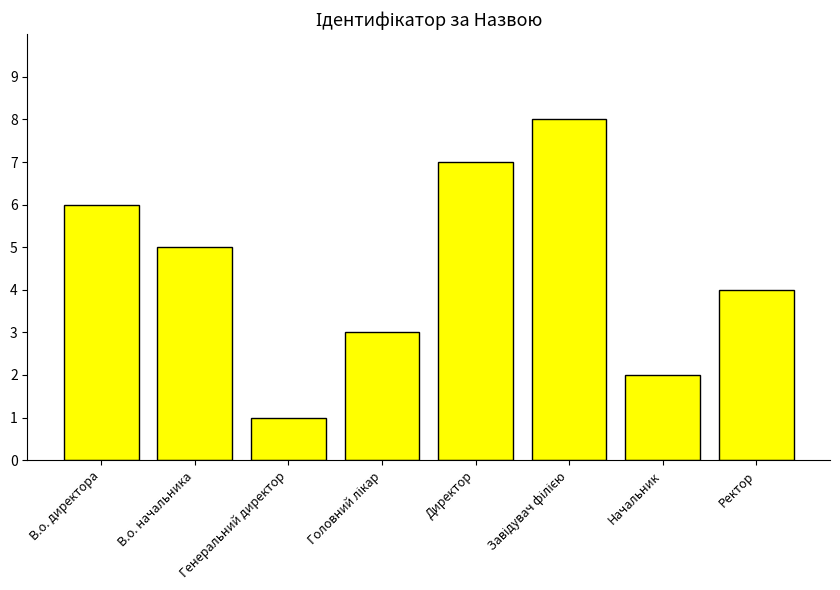

What is the label of the 7th bar from the left?

Начальник